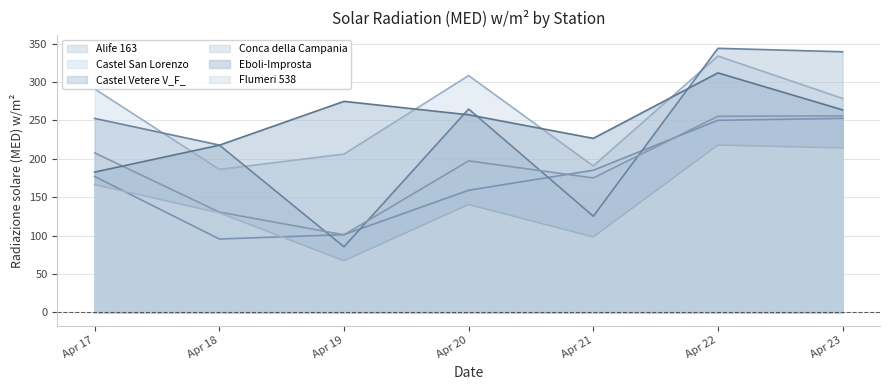

Which label corresponds to the largest value in the chart?

Apr 22